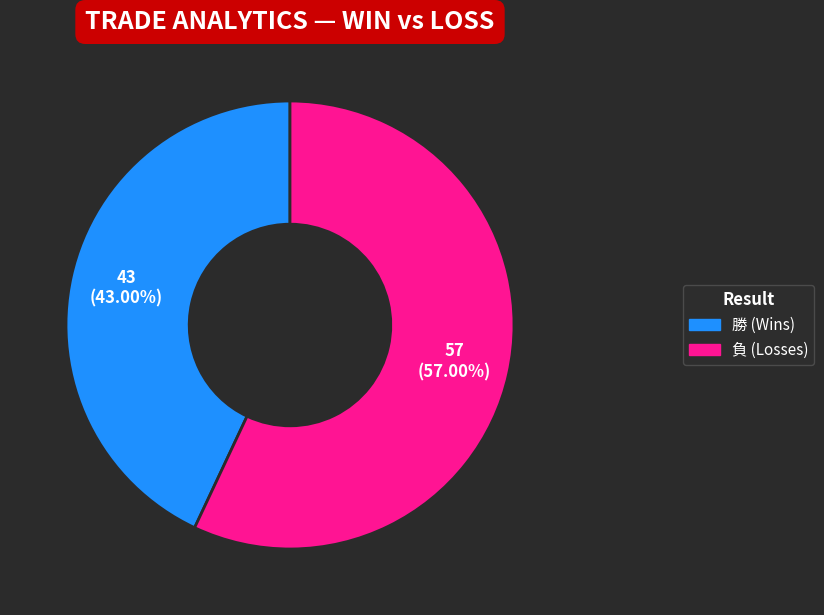

How many segments does this pie chart have?

2